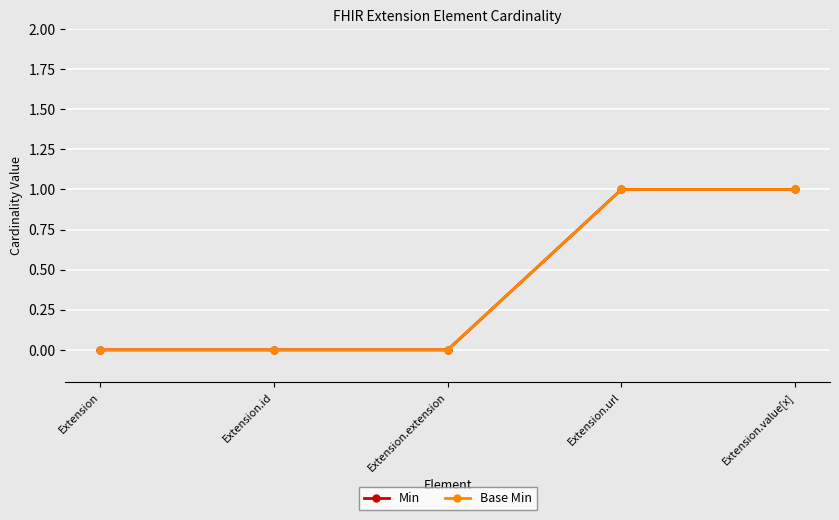

What is the label of the 3rd point from the right?

Extension.extension